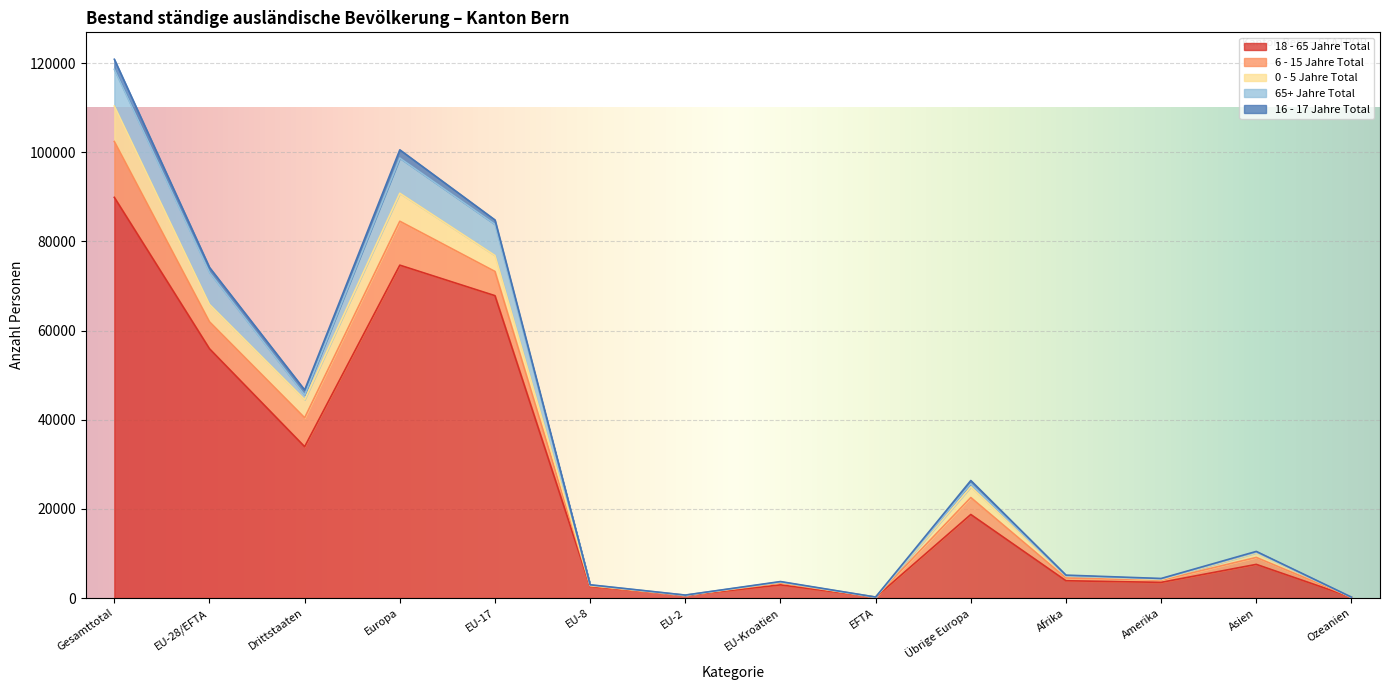

What position from the left is Afrika?

11